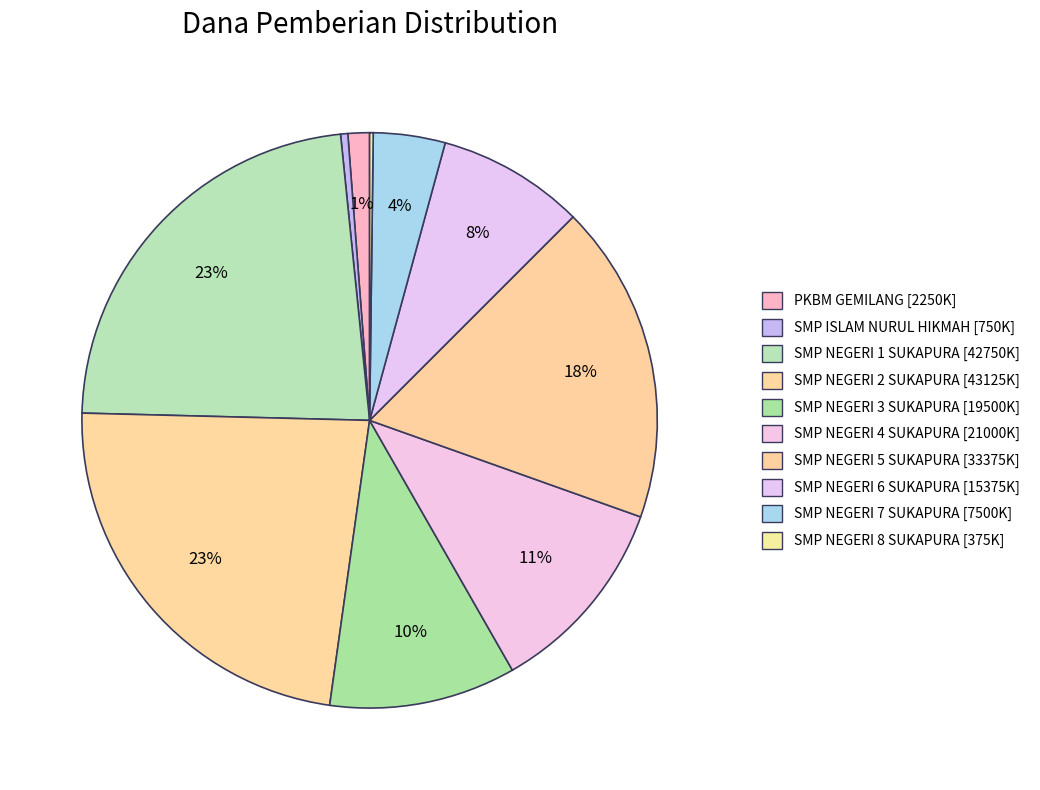

Which category has the biggest portion of the pie?

SMP NEGERI 2 SUKAPURA